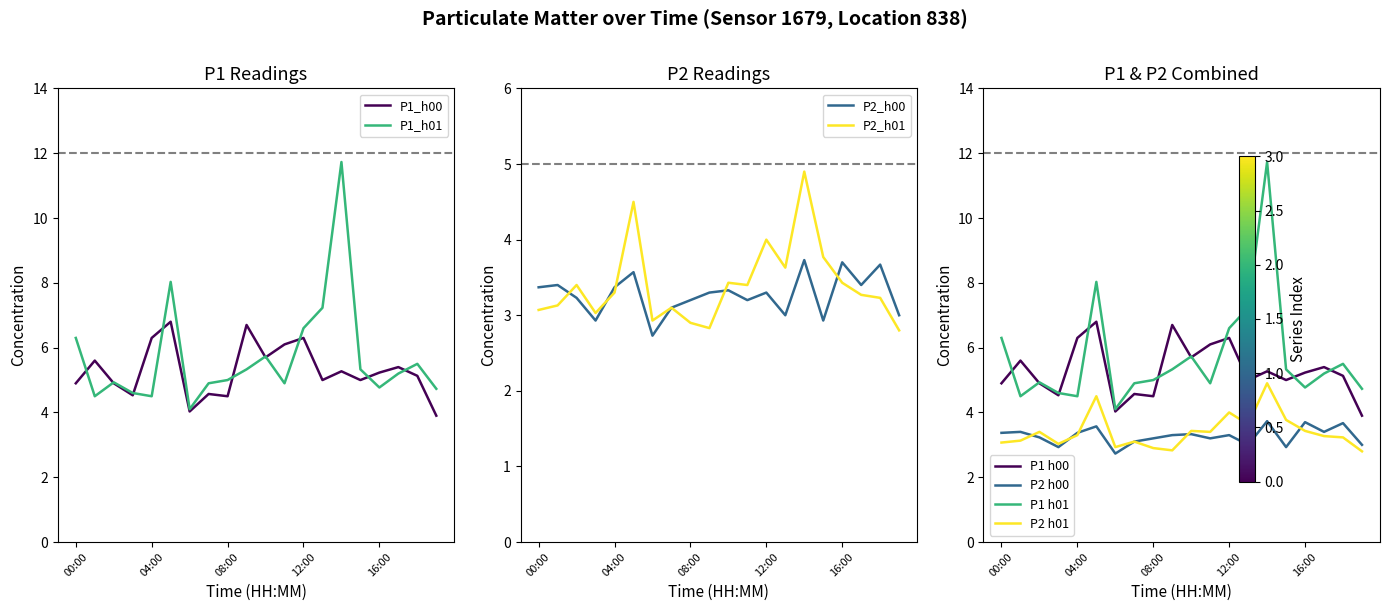

What are all the series names shown in the legend?

P1_h00, P1_h01, P2_h00, P2_h01